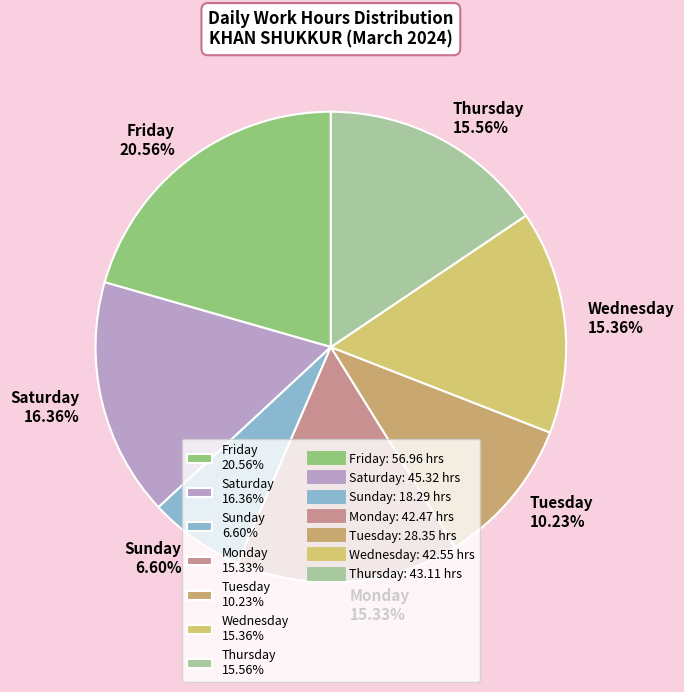

To the nearest percent, what is the average slice percentage?

14%